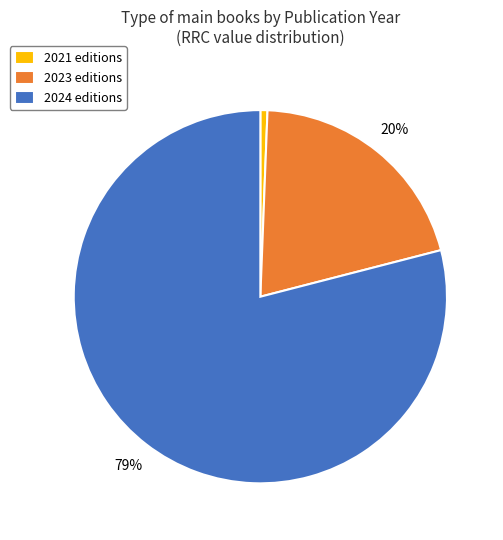

To the nearest percent, what portion does 2021 editions represent?

1%